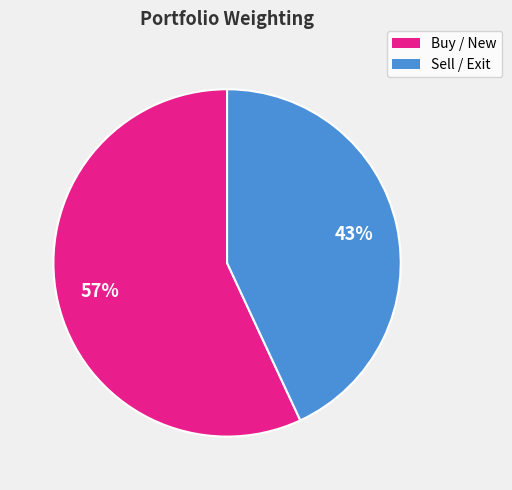

Is there a majority slice in this chart?

Yes